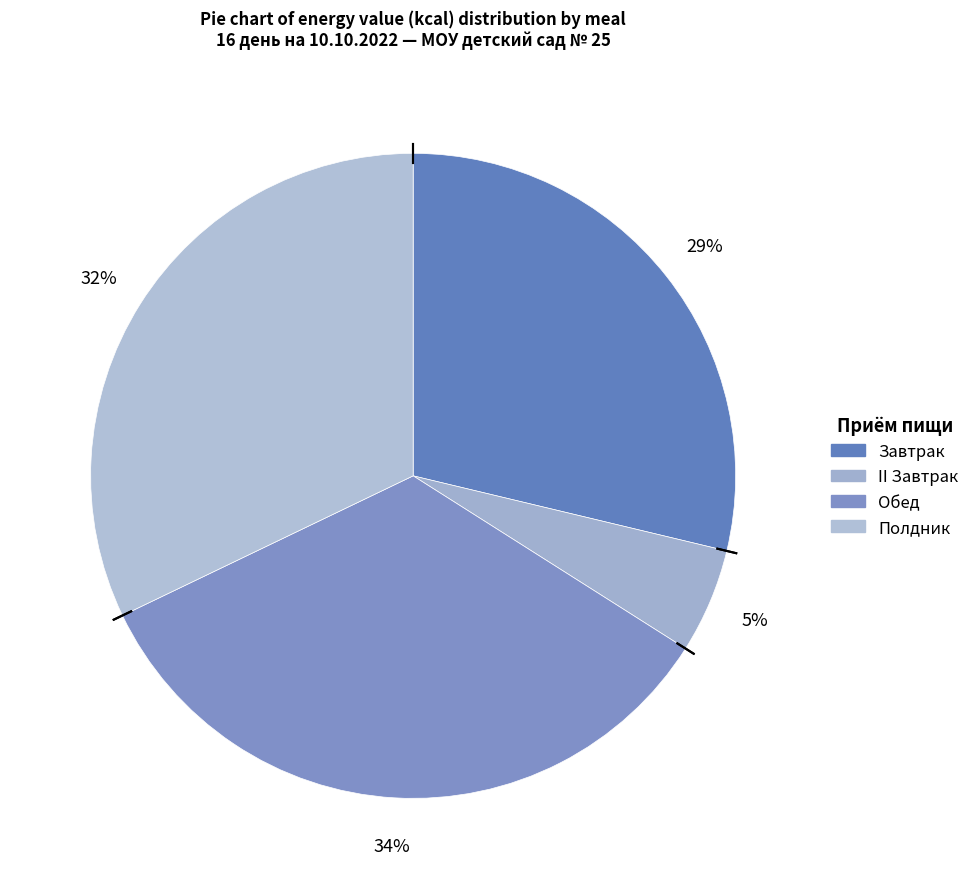

Count the number of slices in the pie.

4